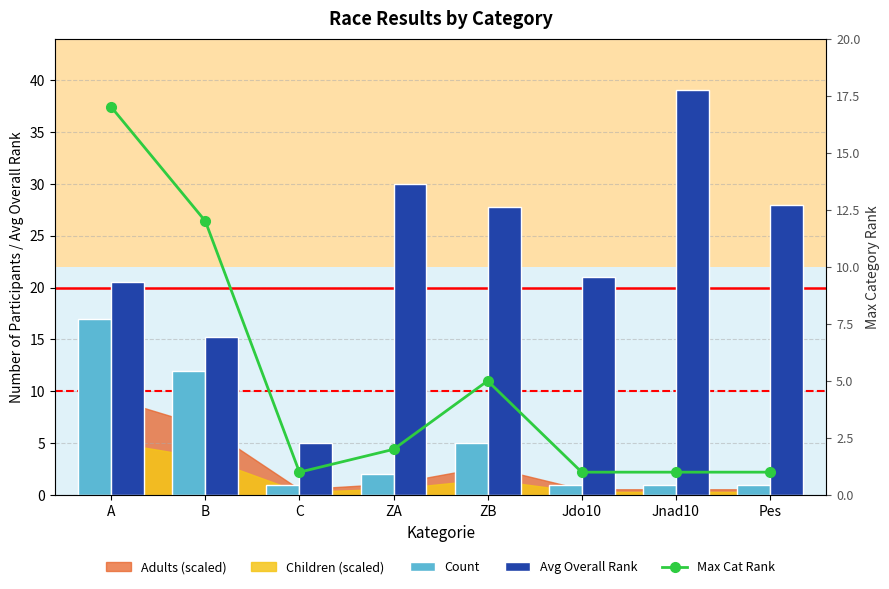

At which category is the sum across all series the highest?

A